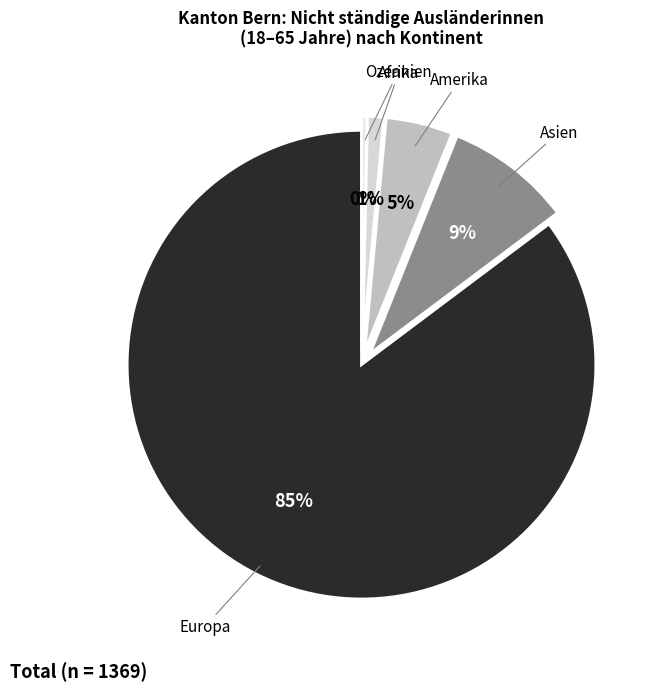

Count the number of slices in the pie.

5